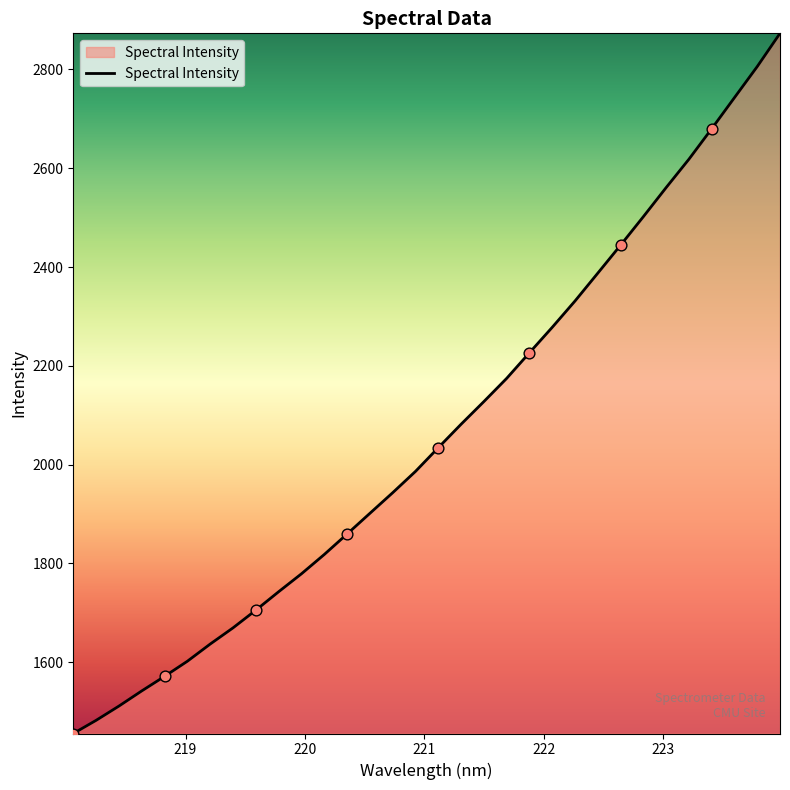

What is the difference between the maximum and minimum values?

1417.0